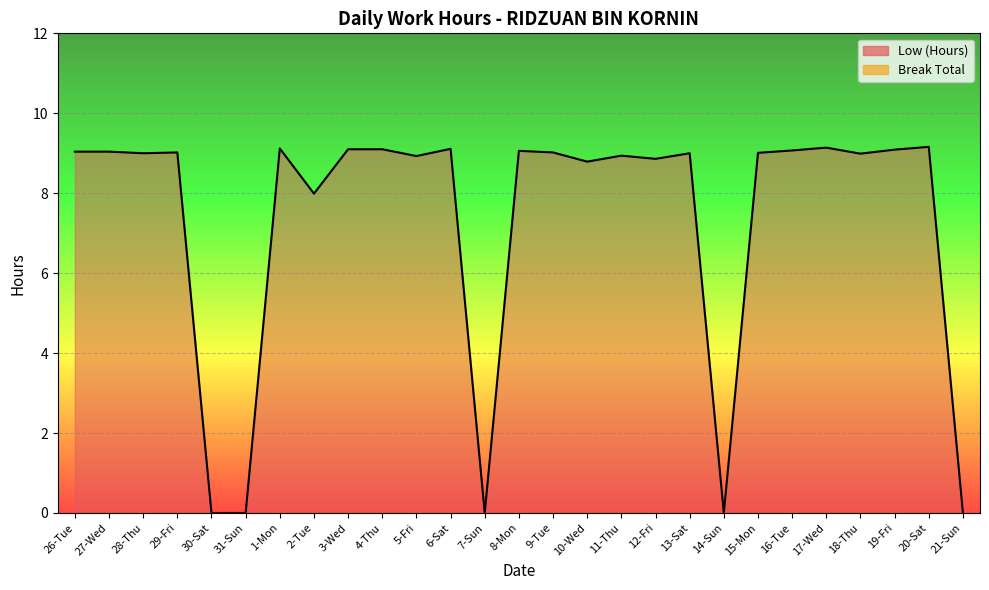

How many values are above zero?

22